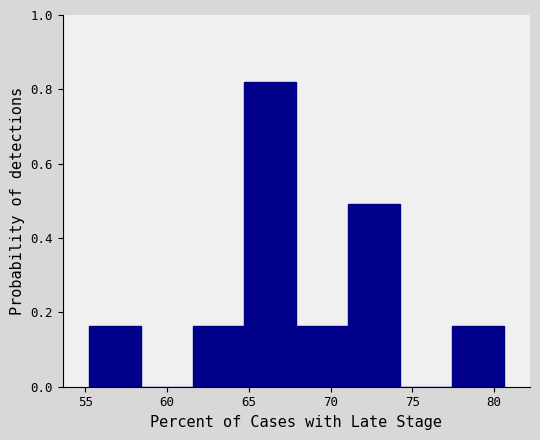

Reading left to right, transcribe this chart: for each bar, give the range it covers on the x-axis and its height. Neither the bar edges nor the heights are printed on the chart, so give them approximately, as read against the axes.

55.0 to 58.5: 0.16
58.5 to 61.5: 0
61.5 to 64.5: 0.16
64.5 to 68.0: 0.82
68.0 to 71.0: 0.16
71.0 to 74.5: 0.50
74.5 to 77.5: 0
77.5 to 80.5: 0.16